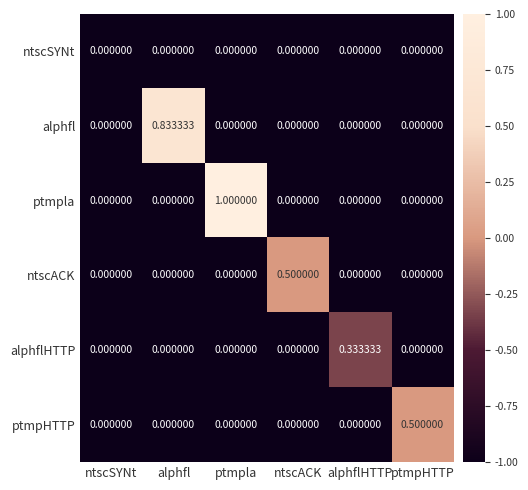

Which series has the largest total across all categories?

ptmpla